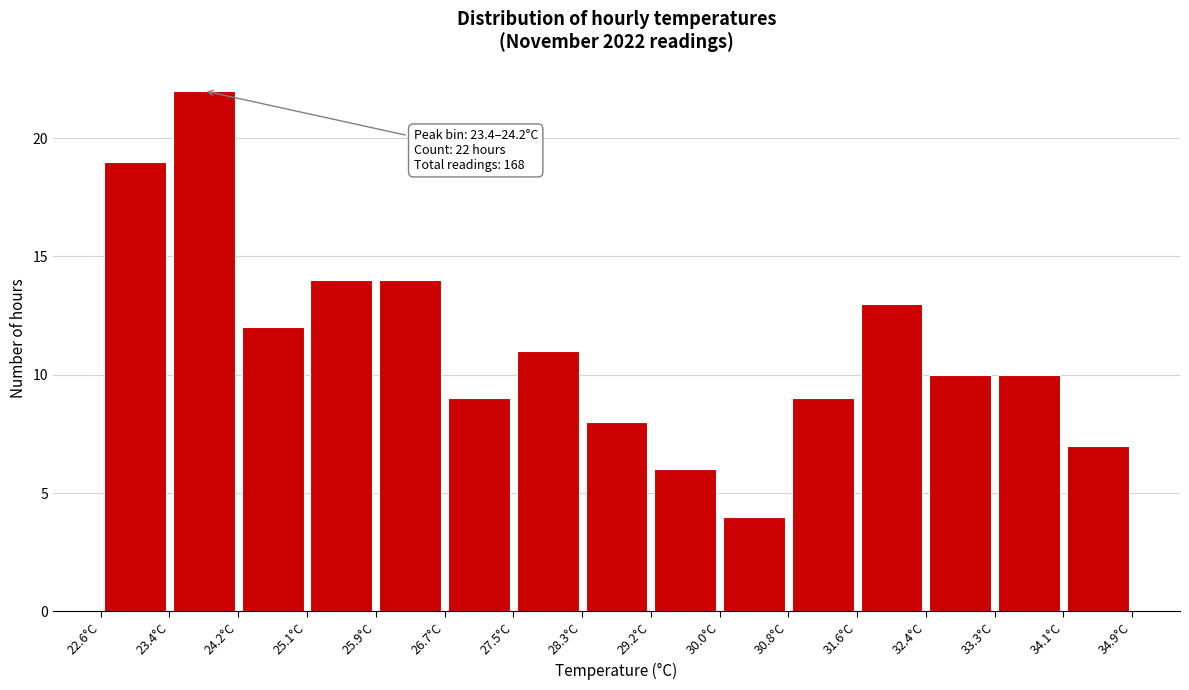

Which range on the x-axis has the tallest bar?

23.42 to 24.24